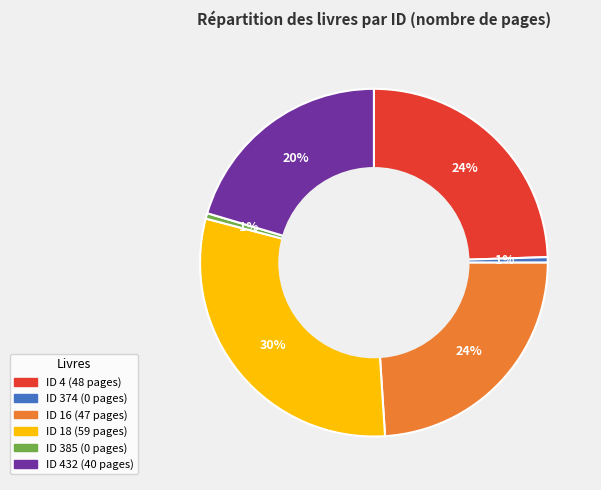

Does any single category account for the majority?

No